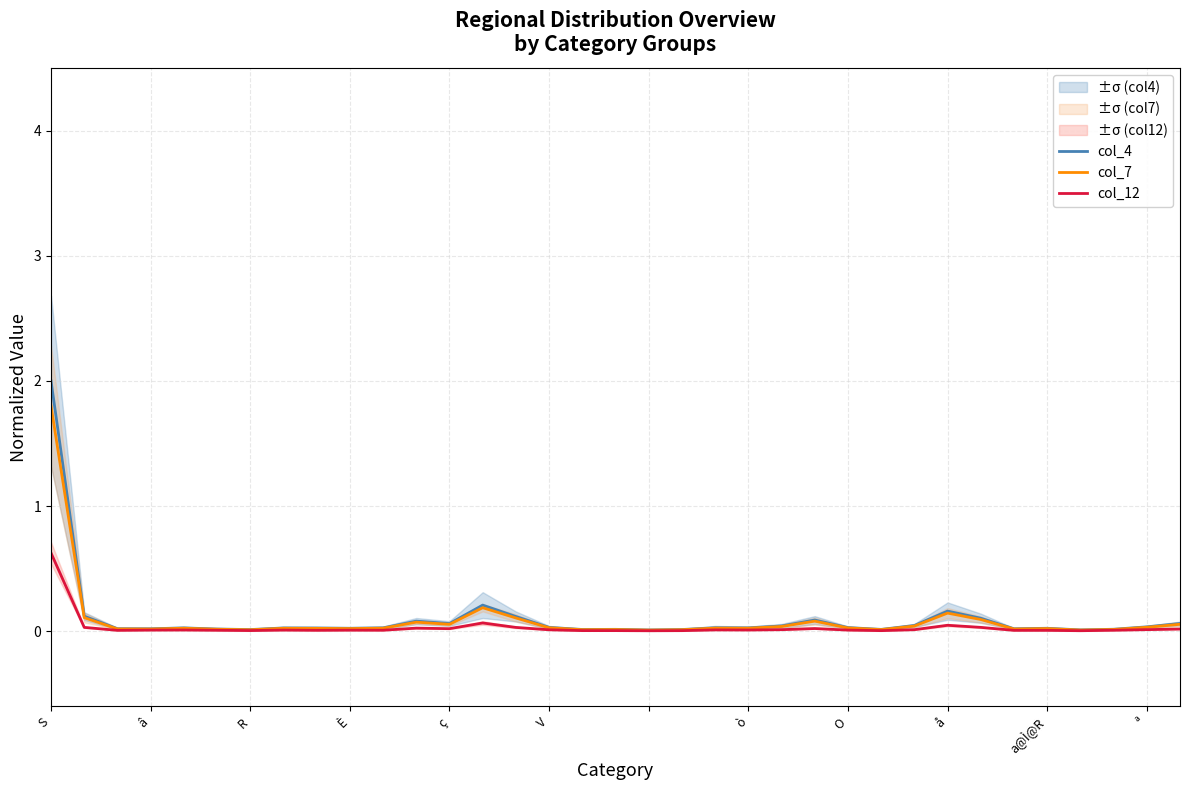

Is it true that col_12 equals 0.0 at È?

False